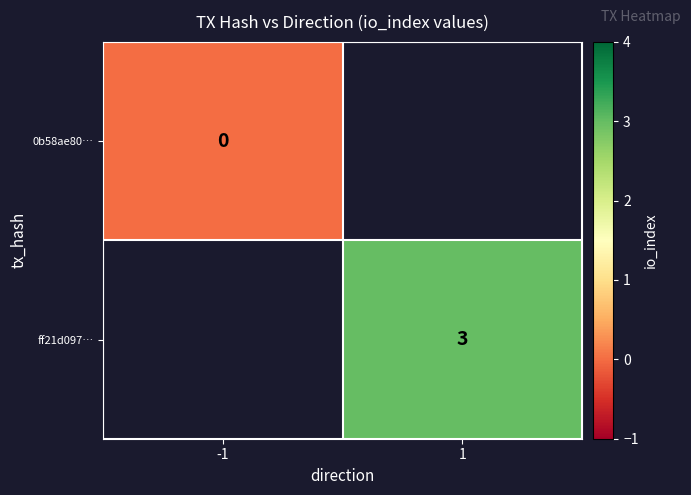

The ff21d097… series shows 4.7 at 1. True or false?

False